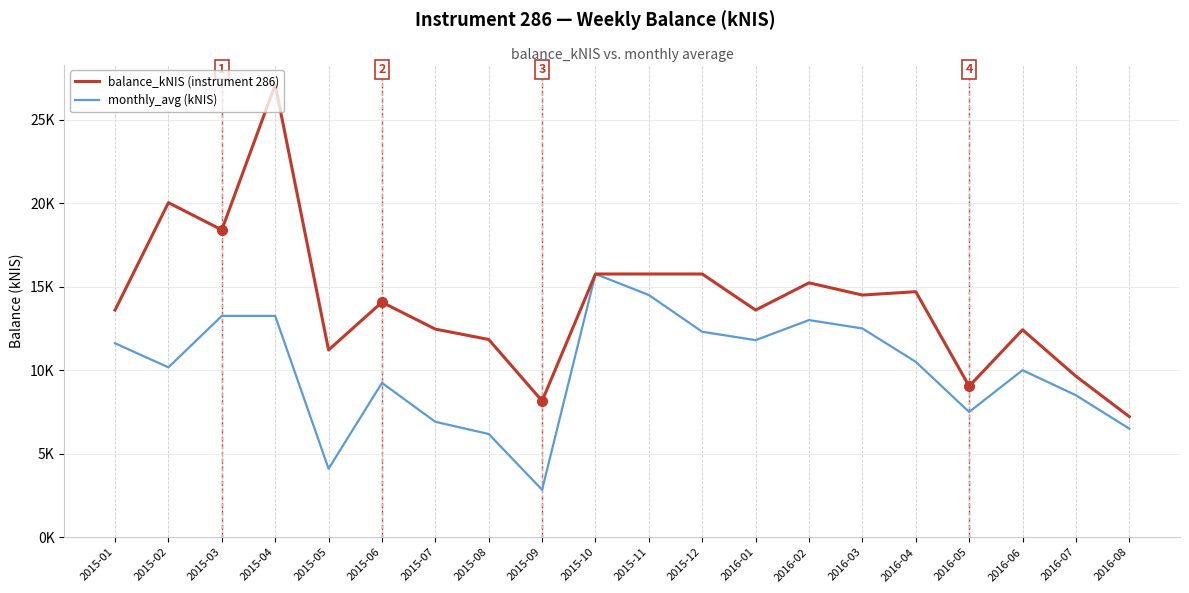

What value does the balance_kNIS (instrument 286) series have at 2015-03?

18.4